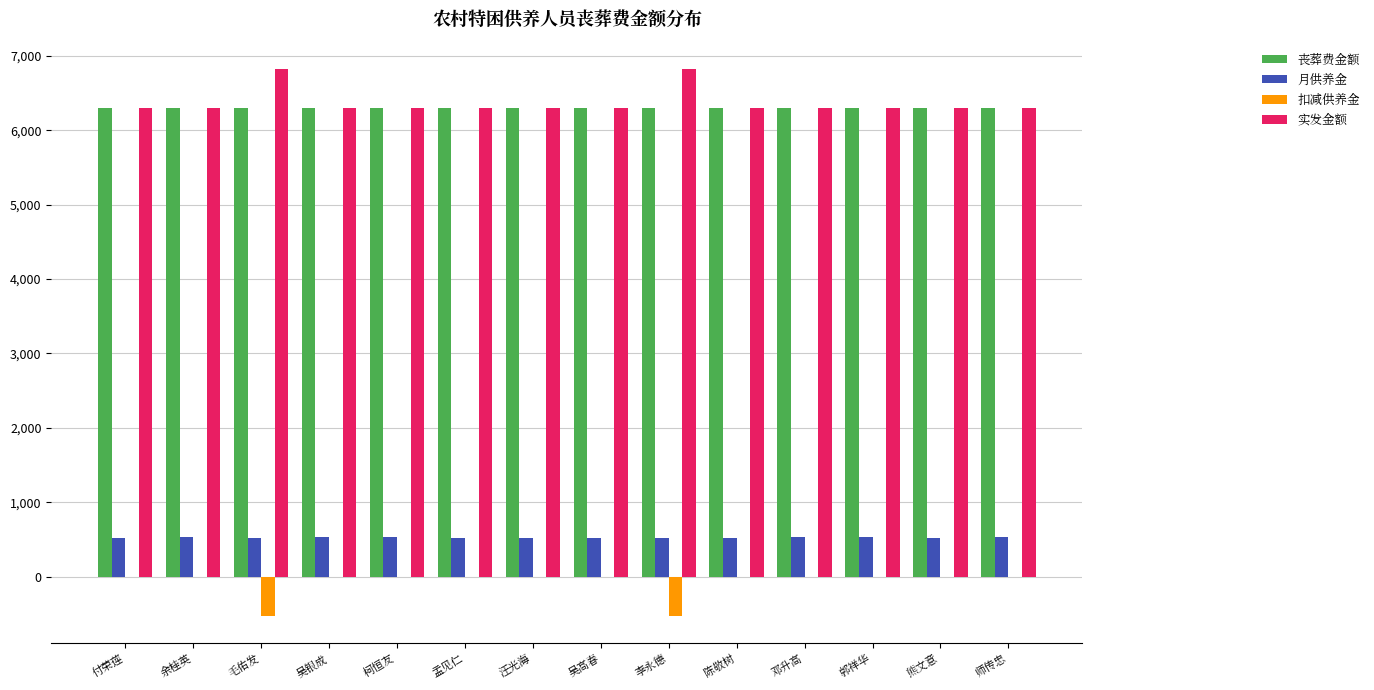

What is the difference between the maximum and minimum values in the 月供养金 series?

5